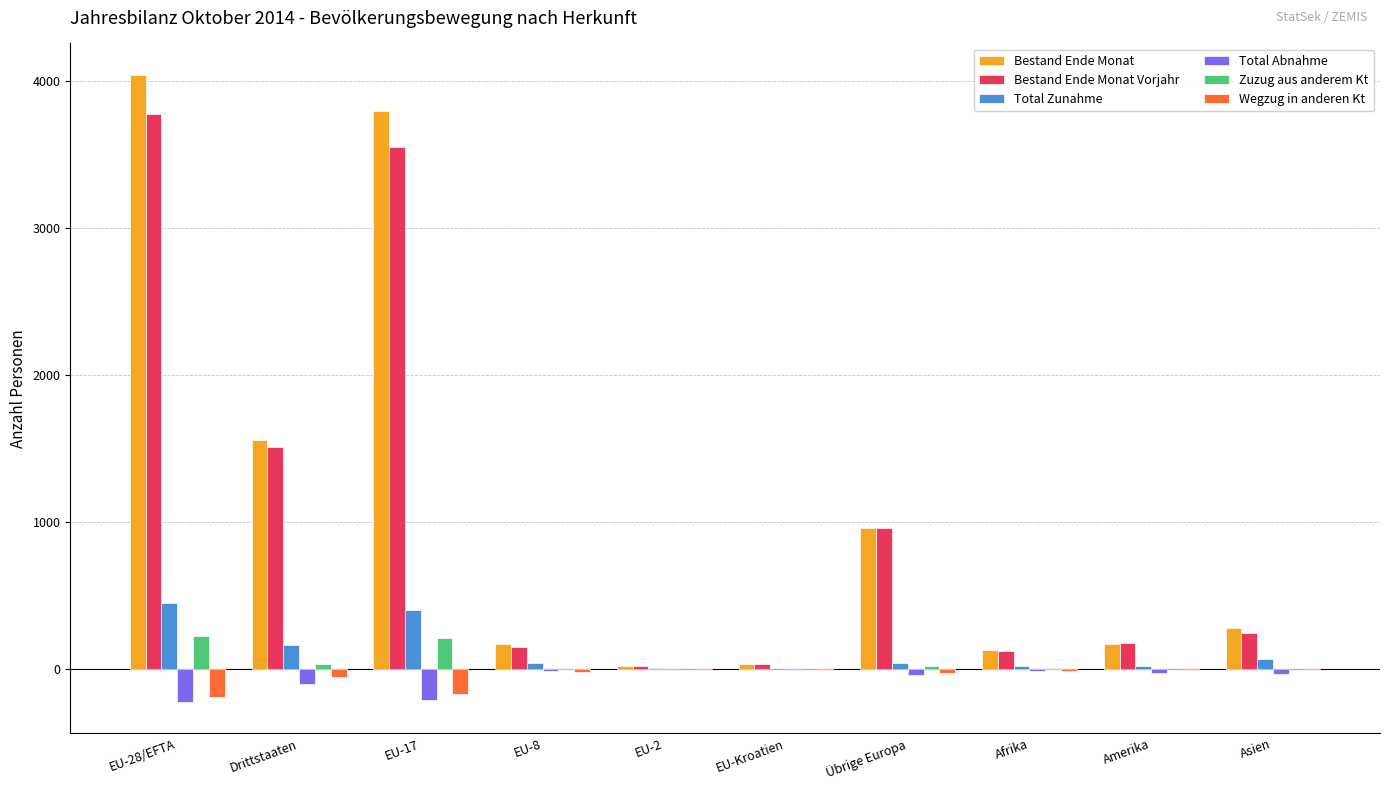

Is the value of Bestand Ende Monat at EU-28/EFTA greater than the value of Wegzug in anderen Kt at EU-28/EFTA?

Yes